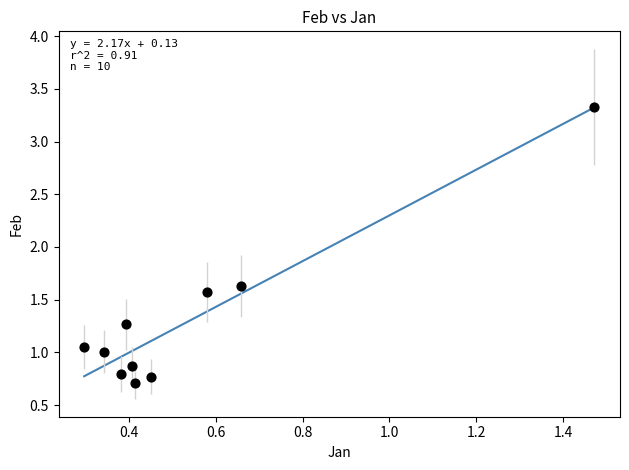

What is the range of X values (max minus min)?

1.2